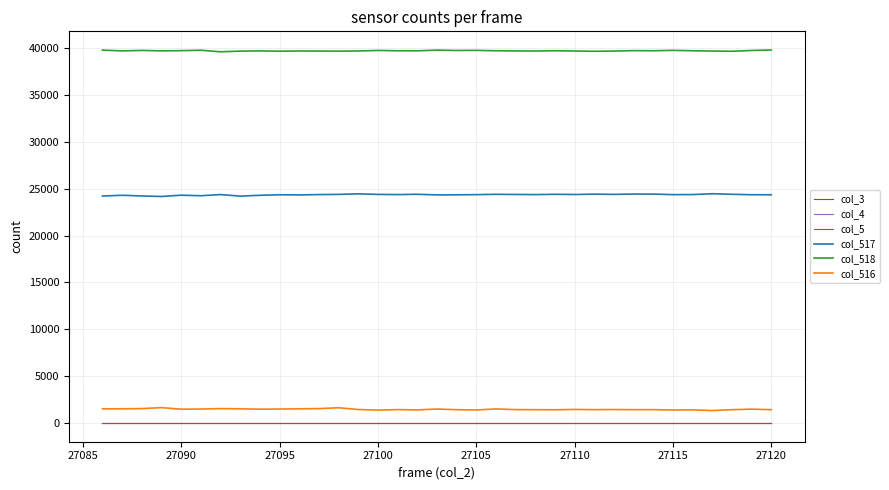

Is this an area chart (filled region under the line)?

No